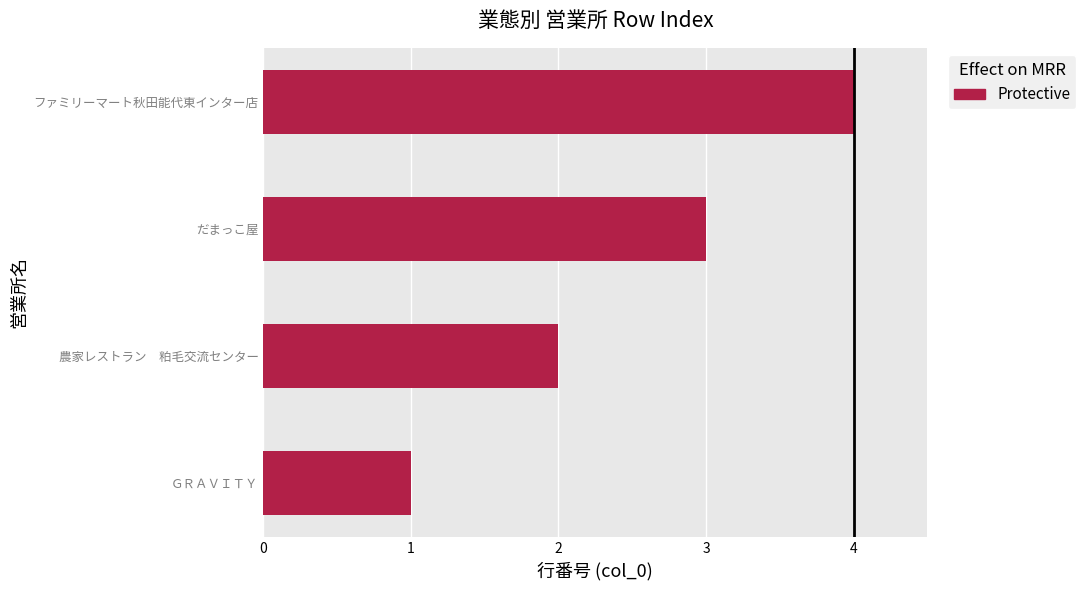

The chart shows a value of 1 at 農家レストラン　粕毛交流センター. True or false?

False